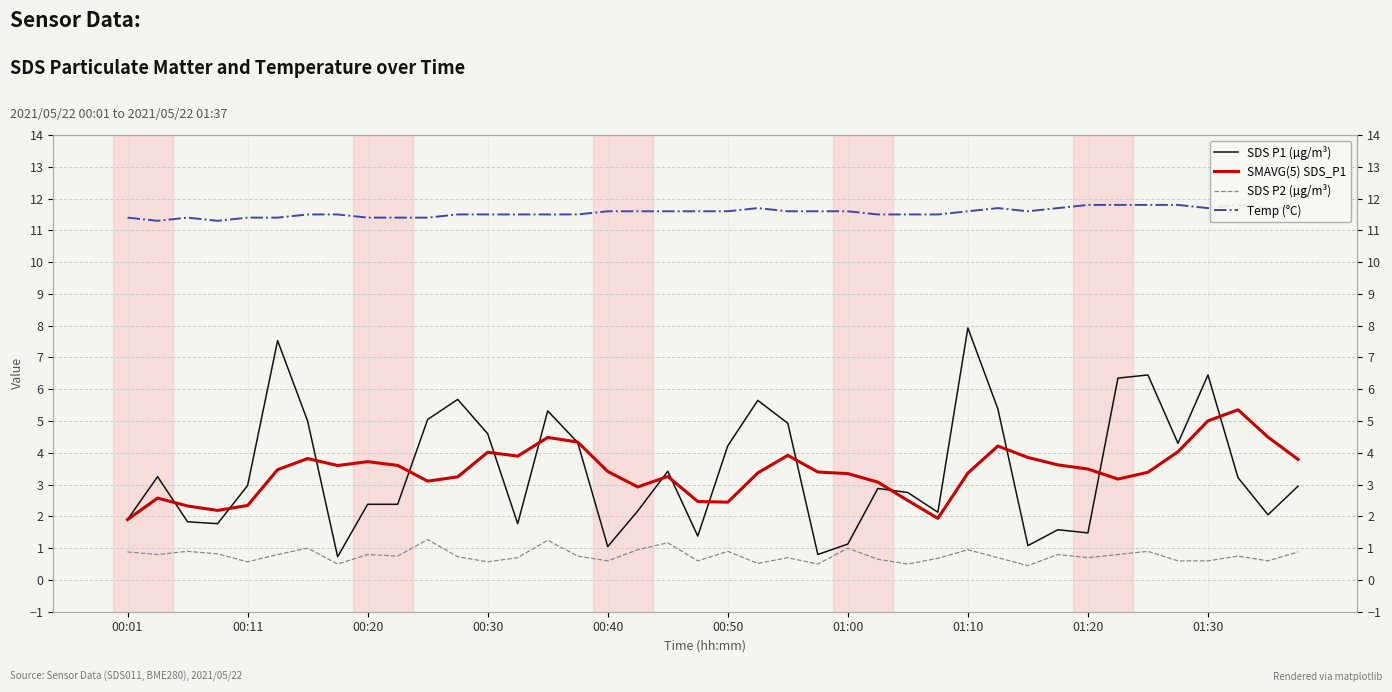

Which series has the largest total across all categories?

Temp (°C)